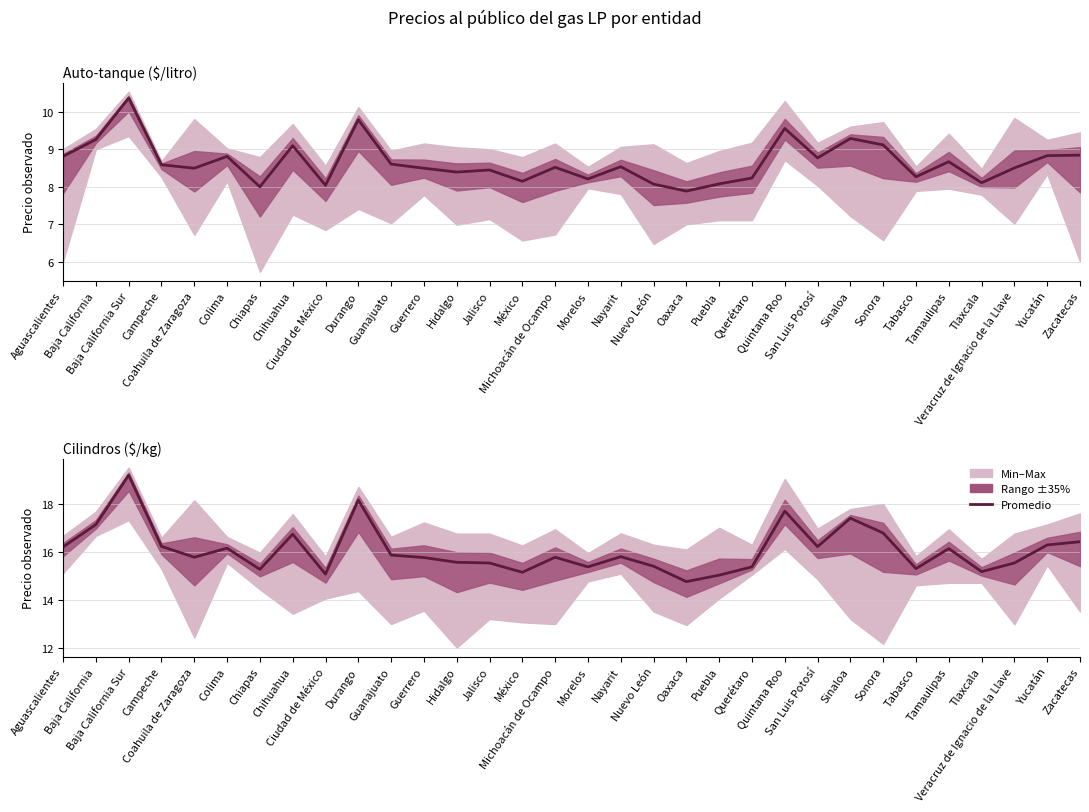

The value at Baja California is 8.0. True or false?

False